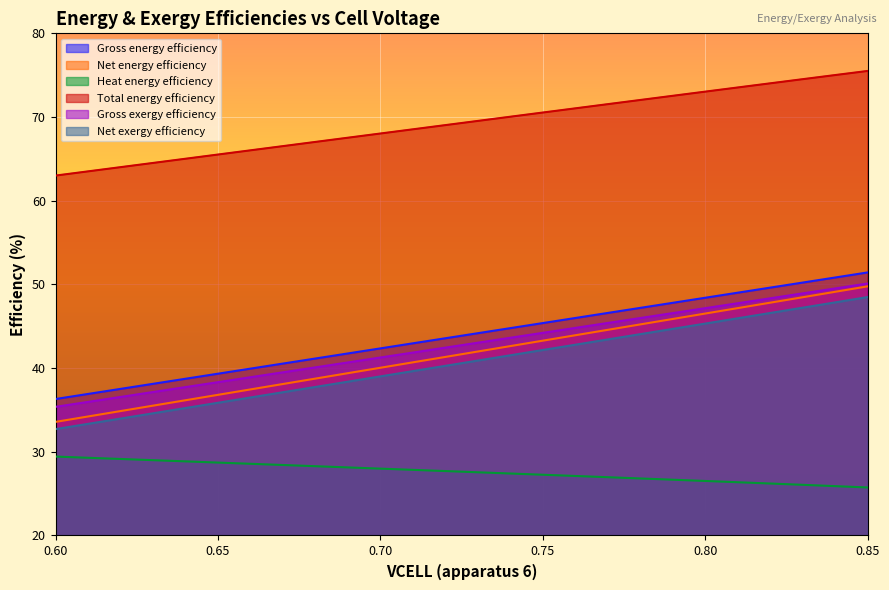

Reading right to left, what are all the values shown in this chart?

Gross energy efficiency: 0.85=51.4	0.84=50.8	0.83=50.2	0.82=49.6	0.81=49.0	0.8=48.4	0.79=47.8	0.78=47.2	0.77=46.6	0.76=46.0	0.75=45.4	0.74=44.8	0.73=44.2	0.72=43.6	0.71=43.0	0.7=42.4	0.69=41.8	0.68=41.1	0.67=40.5	0.66=39.9	0.65=39.3	0.64=38.7	0.63=38.1	0.62=37.5	0.61=36.9	0.6=36.3
Net energy efficiency: 0.85=49.8	0.84=49.1	0.83=48.5	0.82=47.8	0.81=47.2	0.8=46.5	0.79=45.9	0.78=45.2	0.77=44.6	0.76=43.9	0.75=43.3	0.74=42.6	0.73=42.0	0.72=41.3	0.71=40.7	0.7=40.0	0.69=39.4	0.68=38.7	0.67=38.1	0.66=37.5	0.65=36.8	0.64=36.2	0.63=35.5	0.62=34.9	0.61=34.2	0.6=33.6
Heat energy efficiency: 0.85=25.7	0.84=25.9	0.83=26.1	0.82=26.2	0.81=26.4	0.8=26.5	0.79=26.7	0.78=26.8	0.77=27.0	0.76=27.1	0.75=27.3	0.74=27.4	0.73=27.6	0.72=27.7	0.71=27.8	0.7=28.0	0.69=28.1	0.68=28.3	0.67=28.4	0.66=28.6	0.65=28.7	0.64=28.9	0.63=29.0	0.62=29.1	0.61=29.3	0.6=29.4
Total energy efficiency: 0.85=75.5	0.84=75.0	0.83=74.5	0.82=74.0	0.81=73.5	0.8=73.0	0.79=72.5	0.78=72.0	0.77=71.5	0.76=71.0	0.75=70.5	0.74=70.0	0.73=69.5	0.72=69.0	0.71=68.5	0.7=68.0	0.69=67.5	0.68=67.0	0.67=66.5	0.66=66.0	0.65=65.5	0.64=65.0	0.63=64.5	0.62=64.0	0.61=63.5	0.6=63.0
Gross exergy efficiency: 0.85=50.1	0.84=49.5	0.83=48.9	0.82=48.3	0.81=47.8	0.8=47.2	0.79=46.6	0.78=46.0	0.77=45.4	0.76=44.8	0.75=44.2	0.74=43.6	0.73=43.0	0.72=42.4	0.71=41.9	0.7=41.3	0.69=40.7	0.68=40.1	0.67=39.5	0.66=38.9	0.65=38.3	0.64=37.7	0.63=37.1	0.62=36.6	0.61=36.0	0.6=35.4
Net exergy efficiency: 0.85=48.5	0.84=47.9	0.83=47.2	0.82=46.6	0.81=46.0	0.8=45.3	0.79=44.7	0.78=44.1	0.77=43.4	0.76=42.8	0.75=42.2	0.74=41.5	0.73=40.9	0.72=40.3	0.71=39.6	0.7=39.0	0.69=38.4	0.68=37.8	0.67=37.1	0.66=36.5	0.65=35.9	0.64=35.2	0.63=34.6	0.62=34.0	0.61=33.3	0.6=32.7